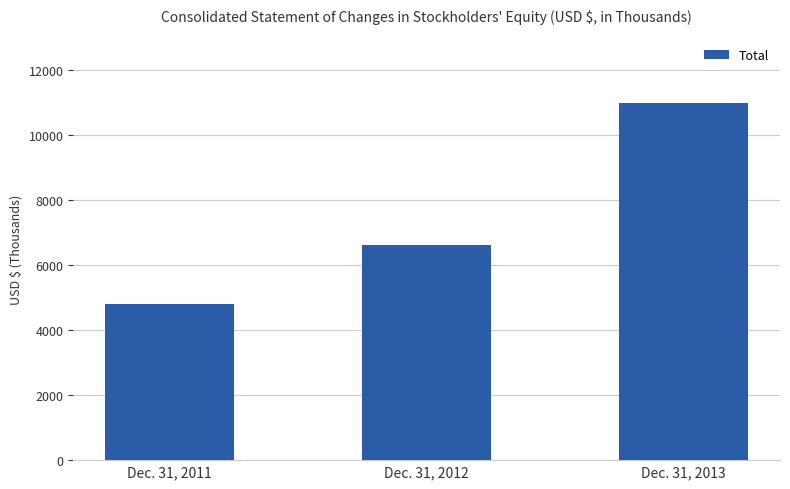

List the labels in order of value, largest first.

Dec. 31, 2013, Dec. 31, 2012, Dec. 31, 2011